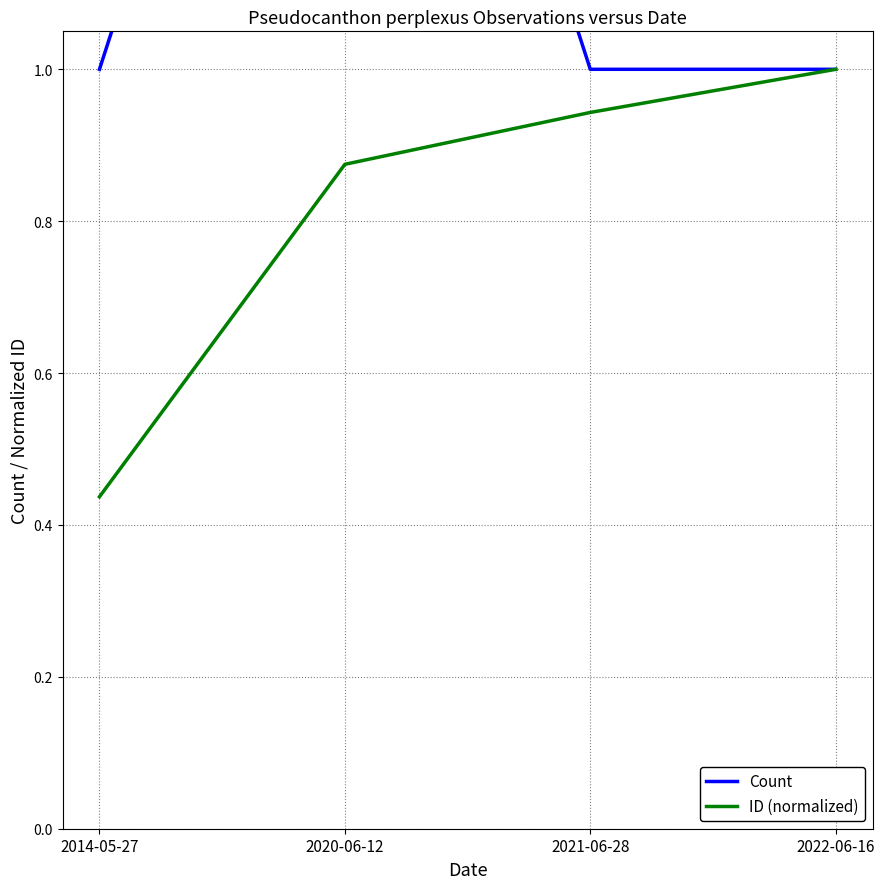

Which series has the largest range (max minus min)?

Count